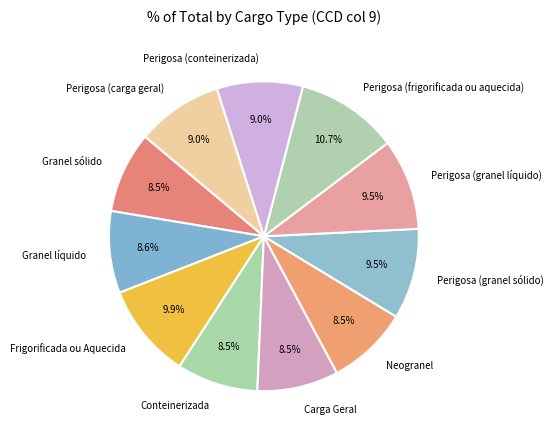

What is the largest slice in the pie chart?

Perigosa (frigorificada ou aquecida)